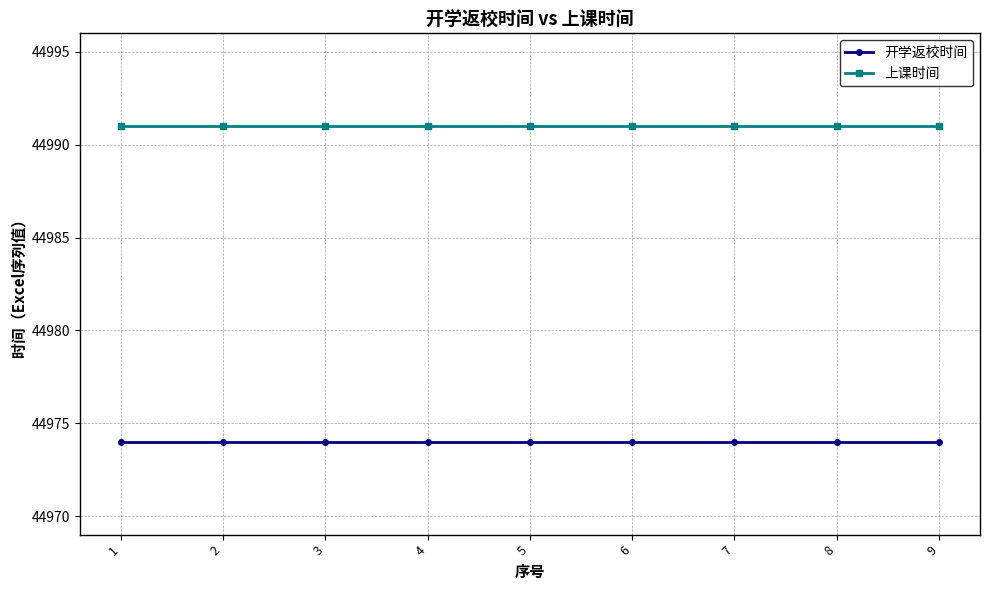

Is it true that 开学返校时间 equals 19492 at 6?

False